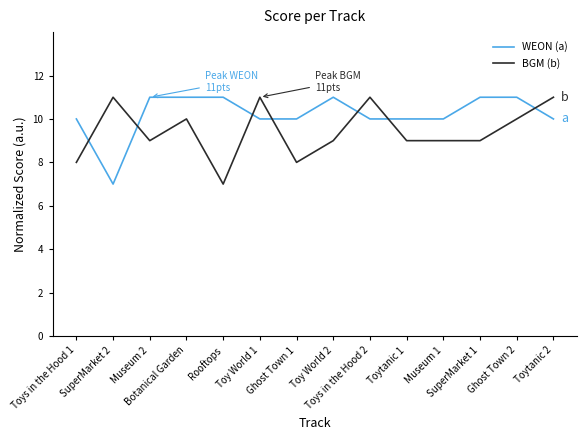

What is the maximum value shown in the chart?

11